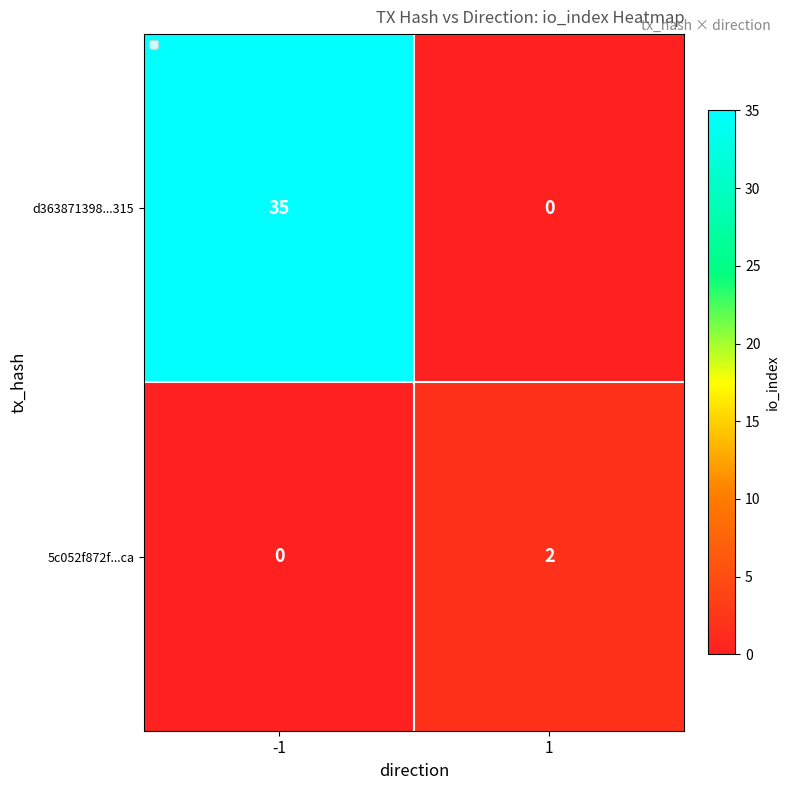

Reading right to left, what are all the values shown in this chart?

d363871398...315: 1=0	-1=35
5c052f872f...ca: 1=2	-1=0